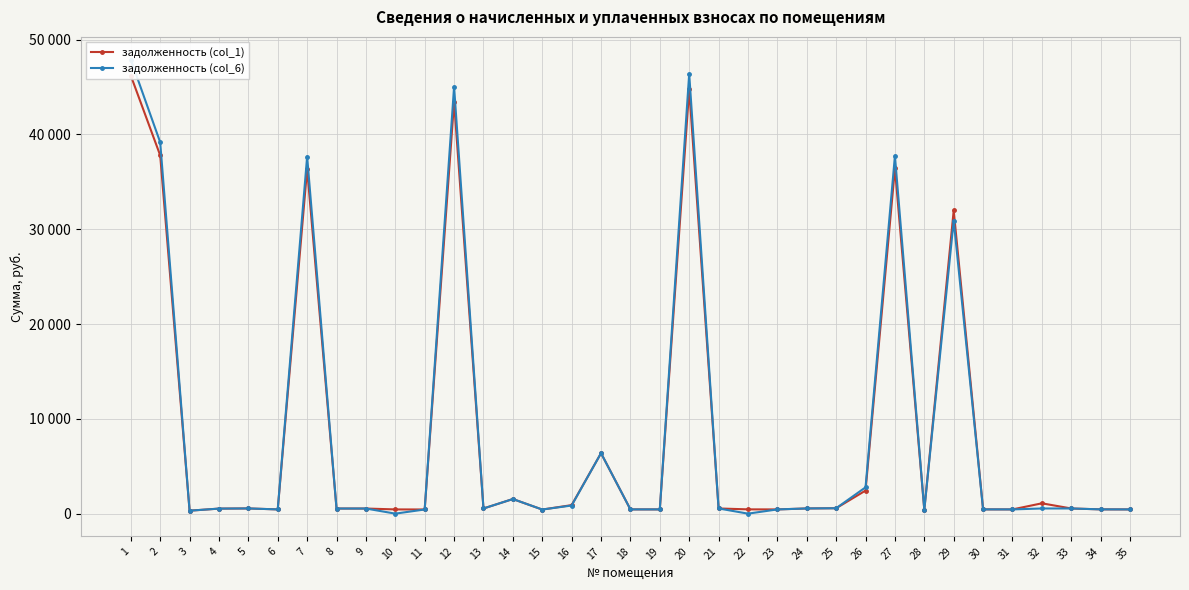

Is the value of задолженность (col_6) at 31 greater than the value of задолженность (col_1) at 15?

Yes